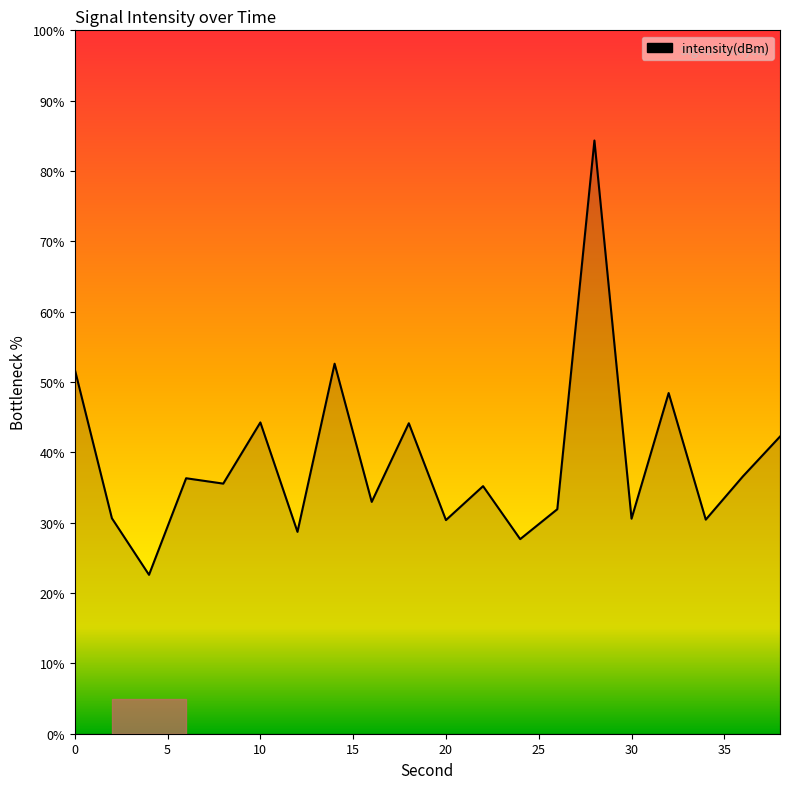

What is the greatest value displayed?

84.3